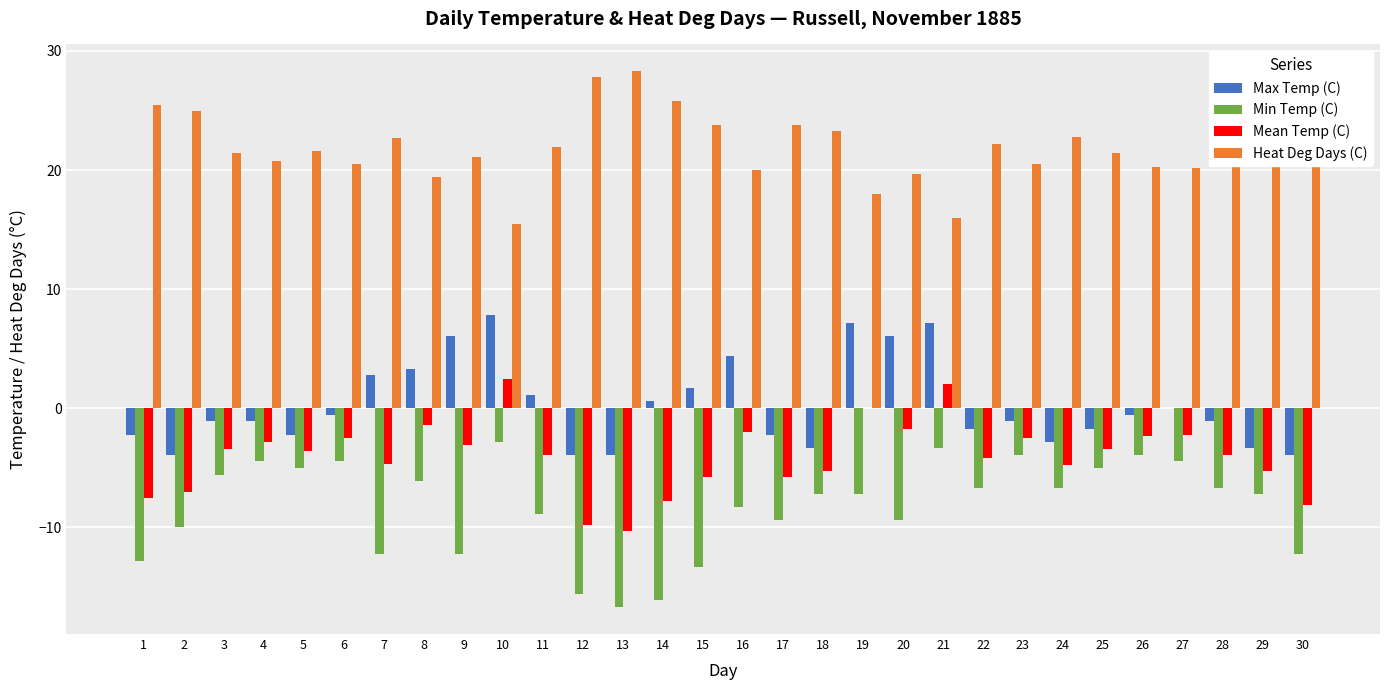

Where does the Max Temp (C) series first go above -1?

6